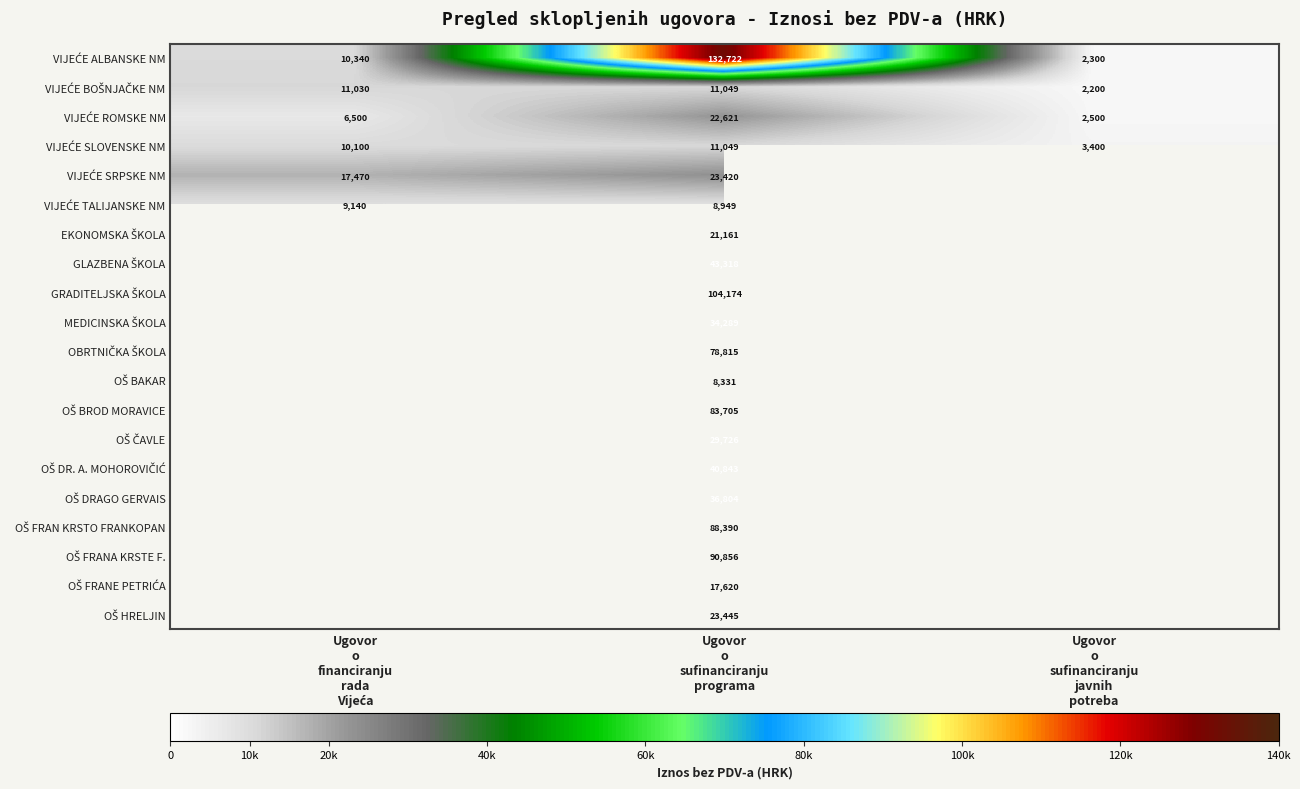

What is the spread (max minus min) of values at Ugovor
o
sufinanciranju
javnih
potreba?

1200.0